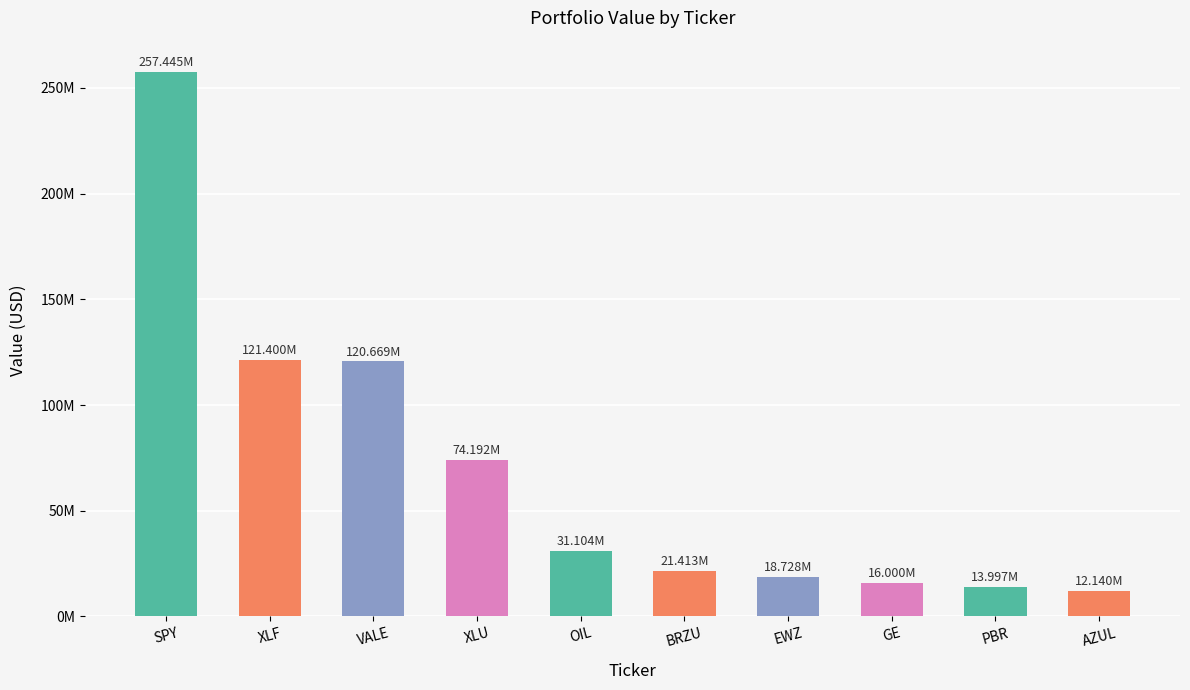

Does the chart contain any negative values?

No